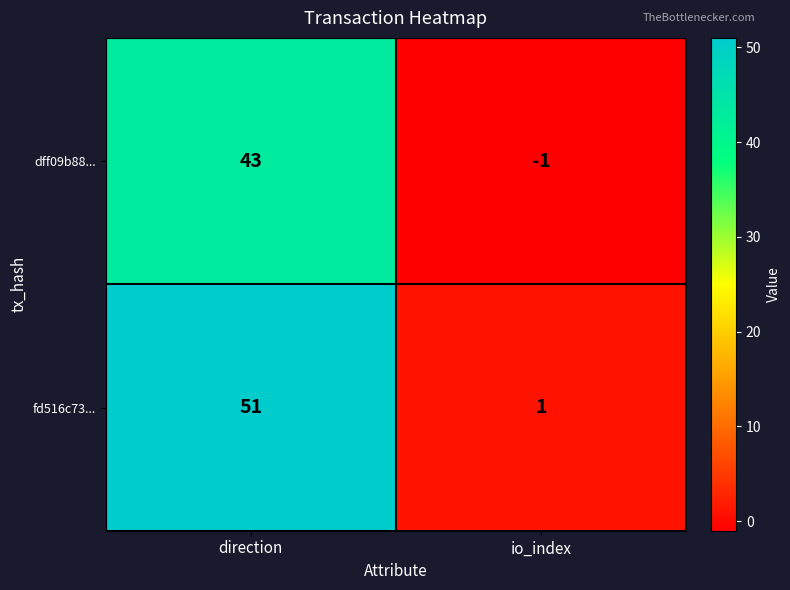

Rank the series by their maximum value, from highest to lowest.

fd516c73..., dff09b88...